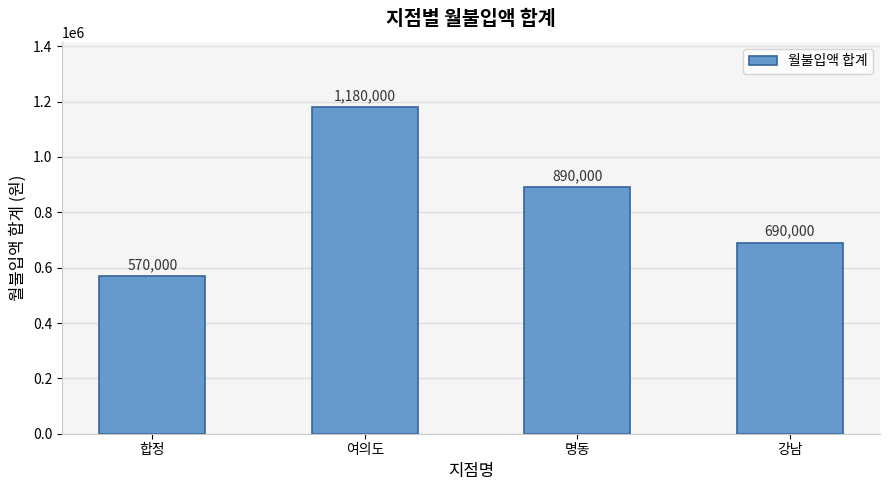

What position from the right is 여의도?

3